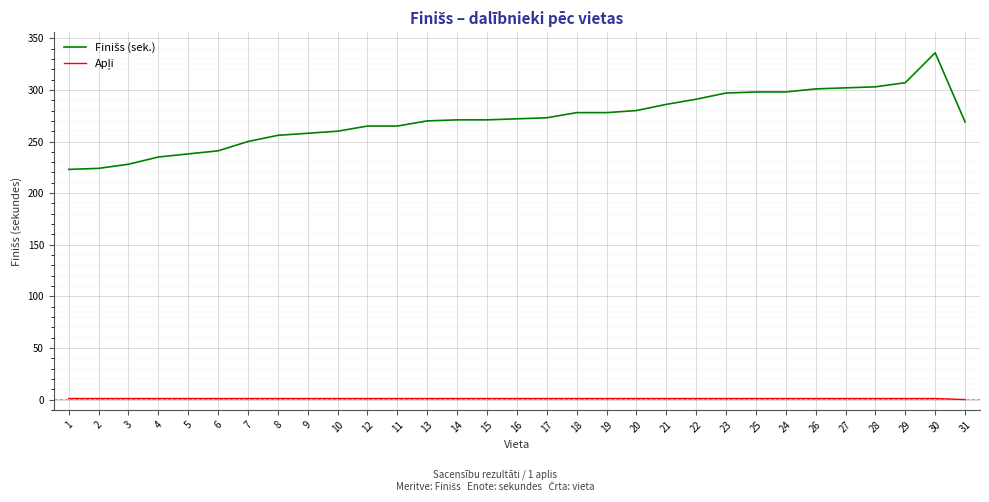

At which category is the sum across all series the highest?

30